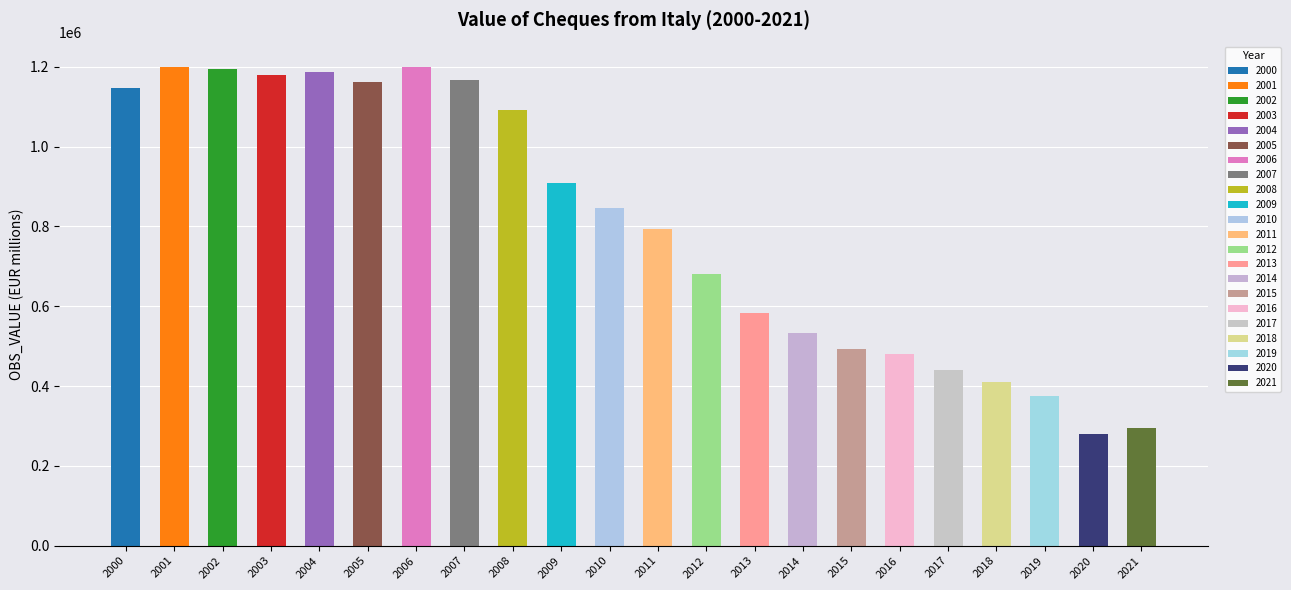

Reading right to left, what are all the values shown in this chart?

294130.1	278898.8	375237.0	409779.6	439942.3	479446.7	493260.9	533307.7	582116.0	679748.7	793314.8	845221.8	909044.1	1092704.8	1167061.4	1198693.8	1160740.9	1186819.6	1180090.1	1195781.0	1200632.6	1147027.4